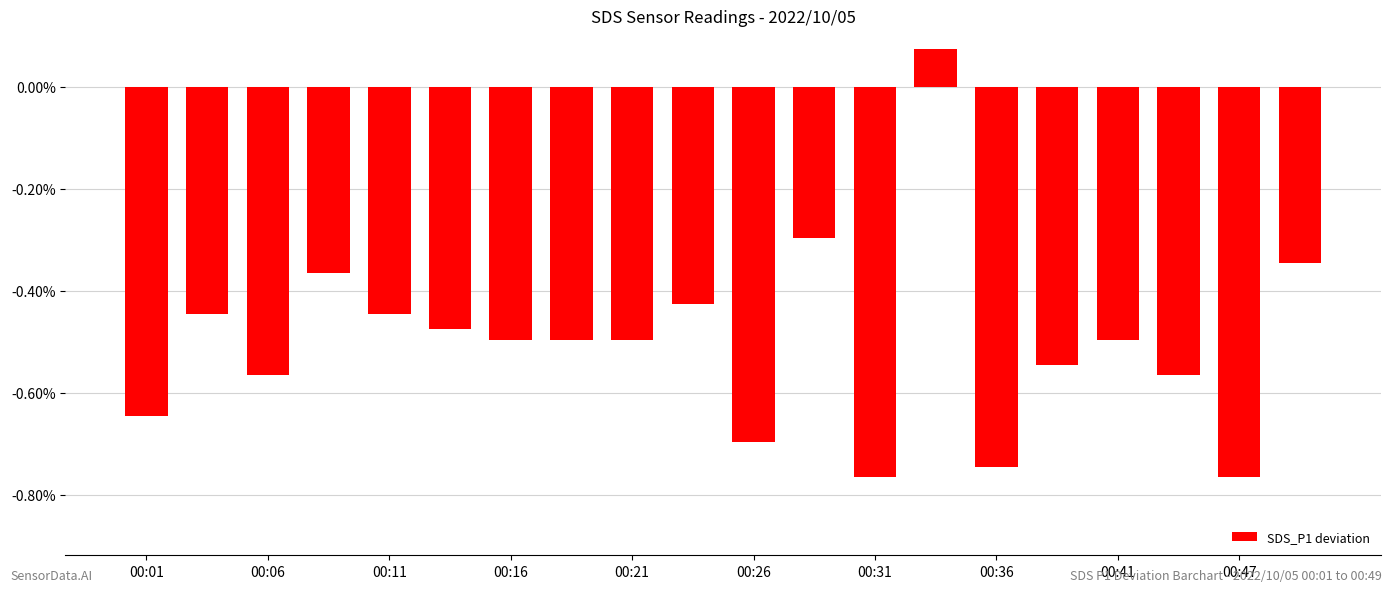

What is the difference between the maximum and minimum values?

0.8